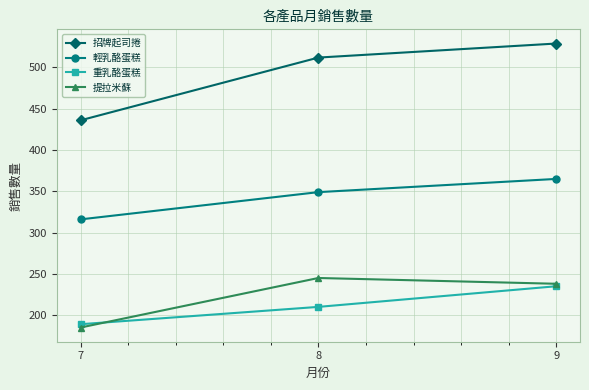

The 提拉米蘇 series shows 87 at 8. True or false?

False